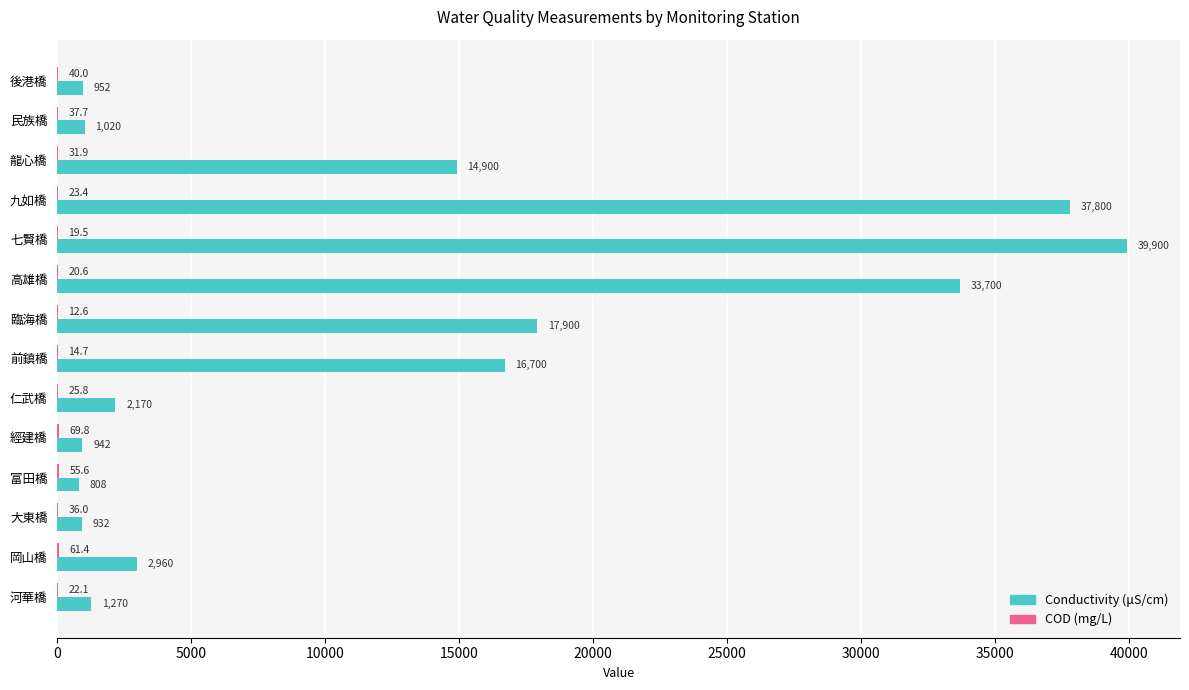

What is the greatest value displayed?

39900.0